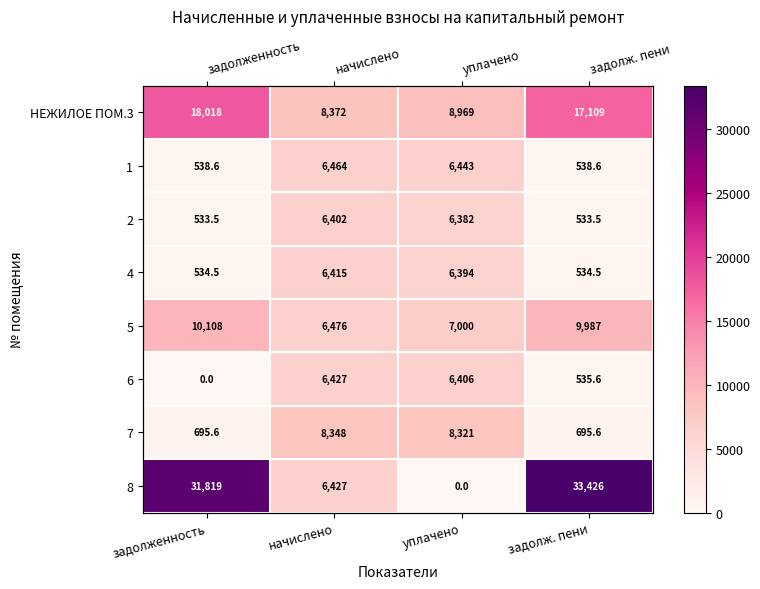

Which series has the largest range (max minus min)?

8